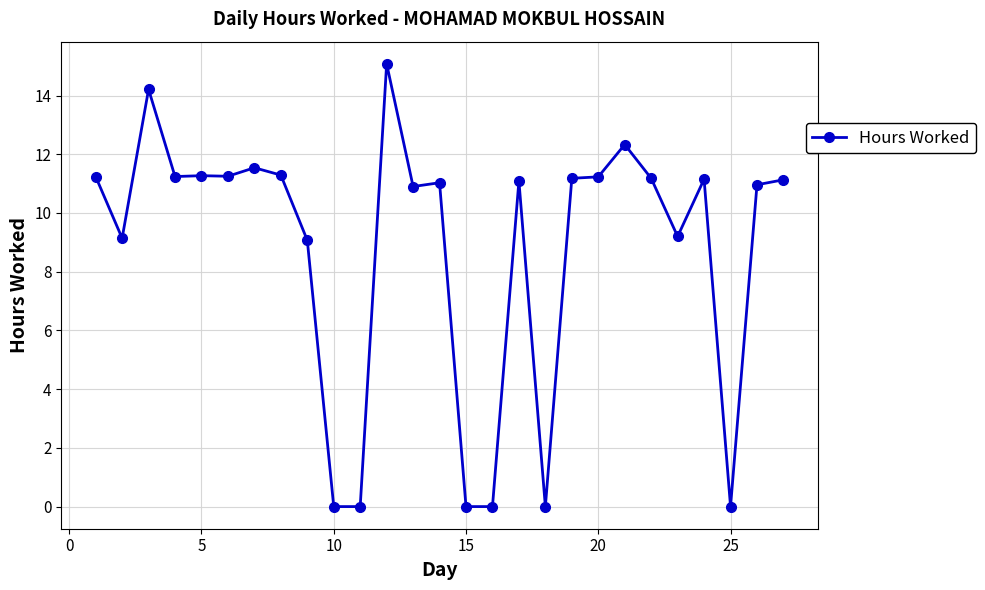

What is the value of the 13th point from the left?

10.9